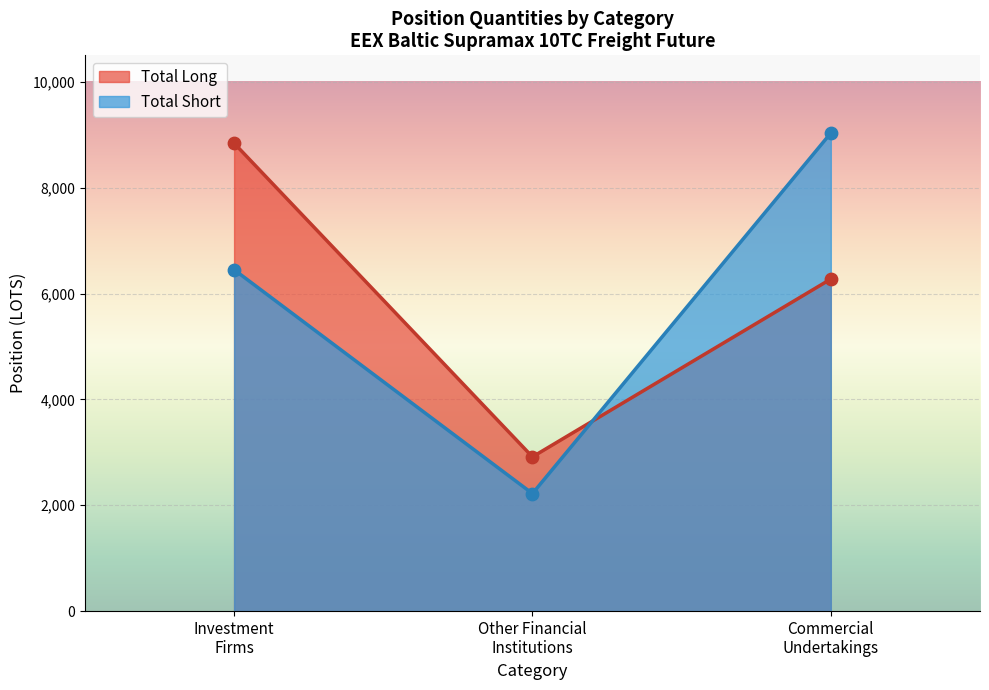

Which series has the largest total across all categories?

Long